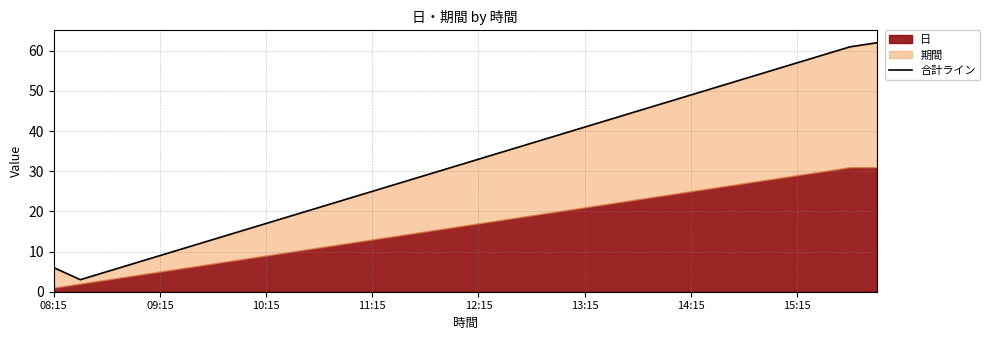

Reading right to left, extract all data points from this chart.

62	61	59	57	55	53	51	49	47	45	43	41	39	37	35	33	31	29	27	25	23	21	19	17	15	13	11	9	7	5	3	6